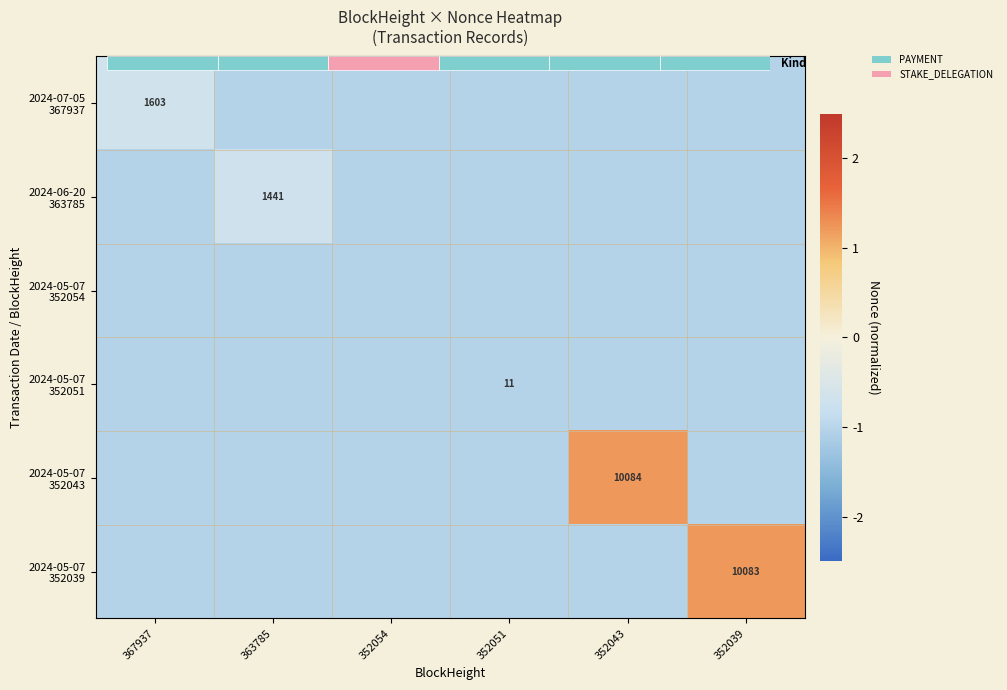

The value of 2024-07-05 367937 at 367937 is -0.7. True or false?

True